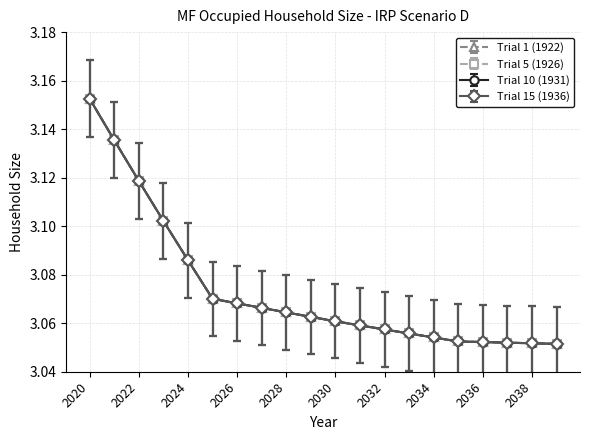

True or false: Trial 15 (1936) and Trial 10 (1931) cross at least once.

False